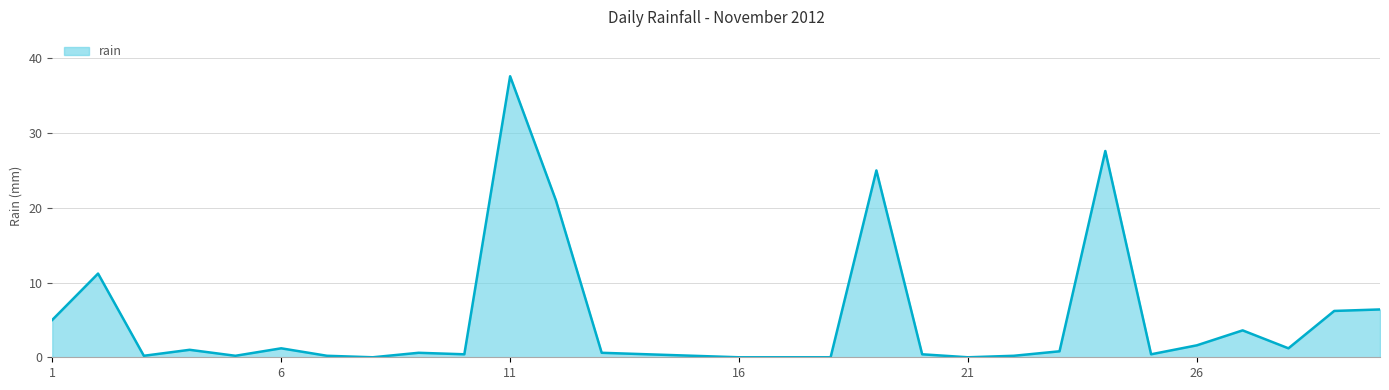

What is the maximum value shown in the chart?

37.6